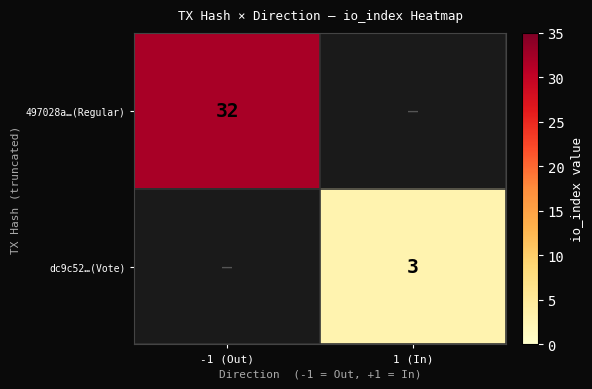

The dc9c52…(Vote) series shows 4 at 1 (In). True or false?

False